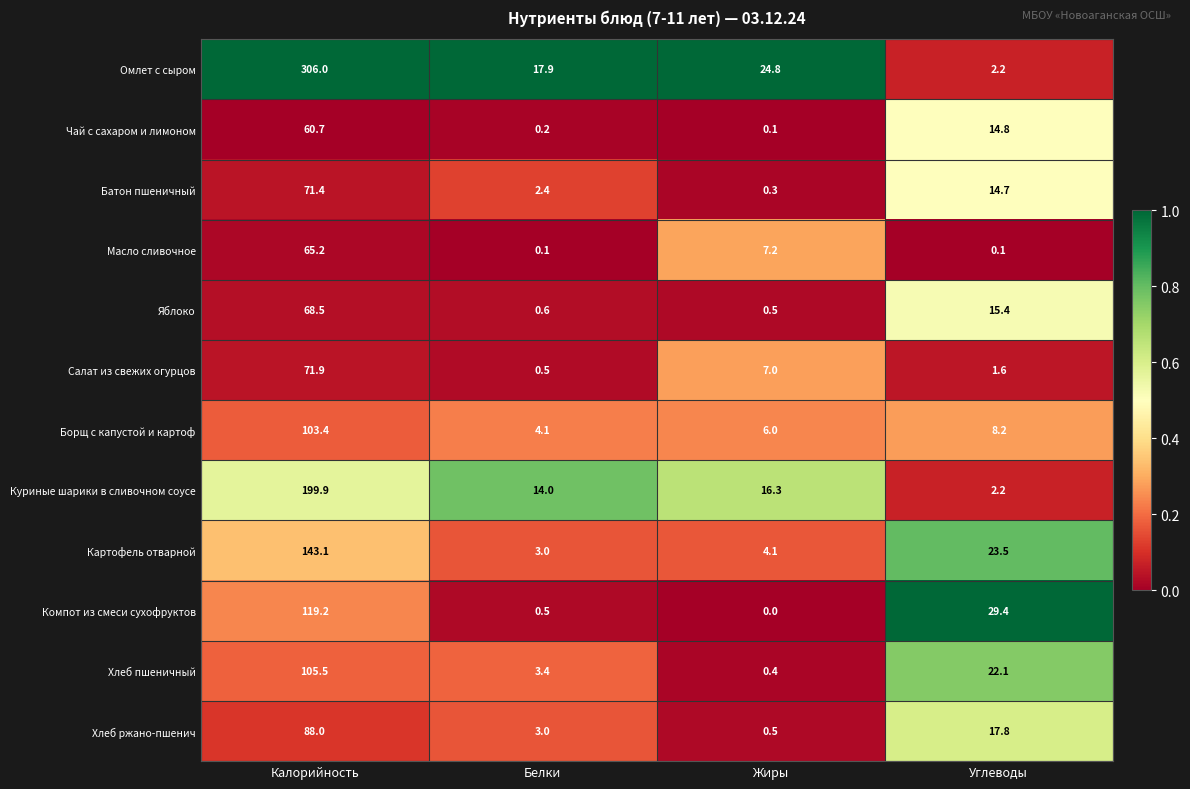

Where is Компот из смеси сухофруктов nearest to the value 59?

Углеводы